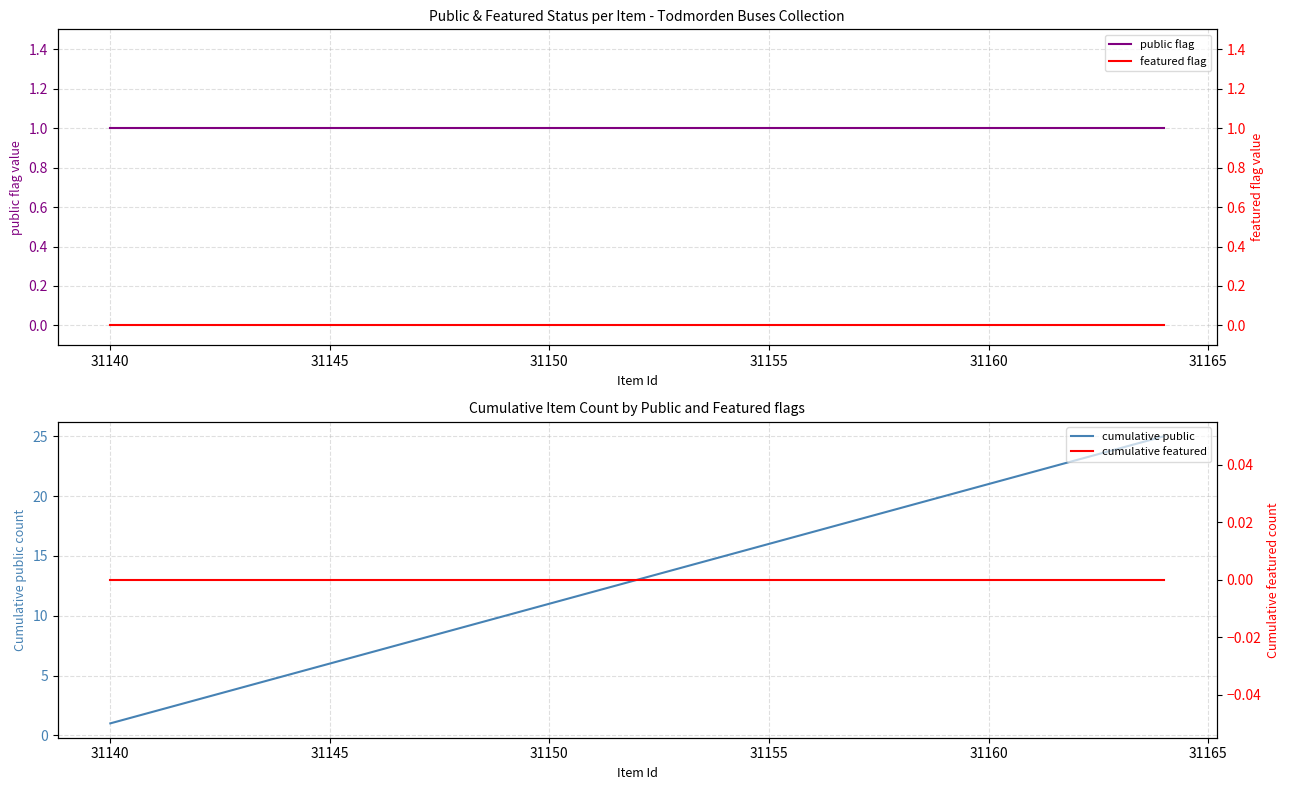

The value of cumulative public at 31140 is 1. True or false?

True